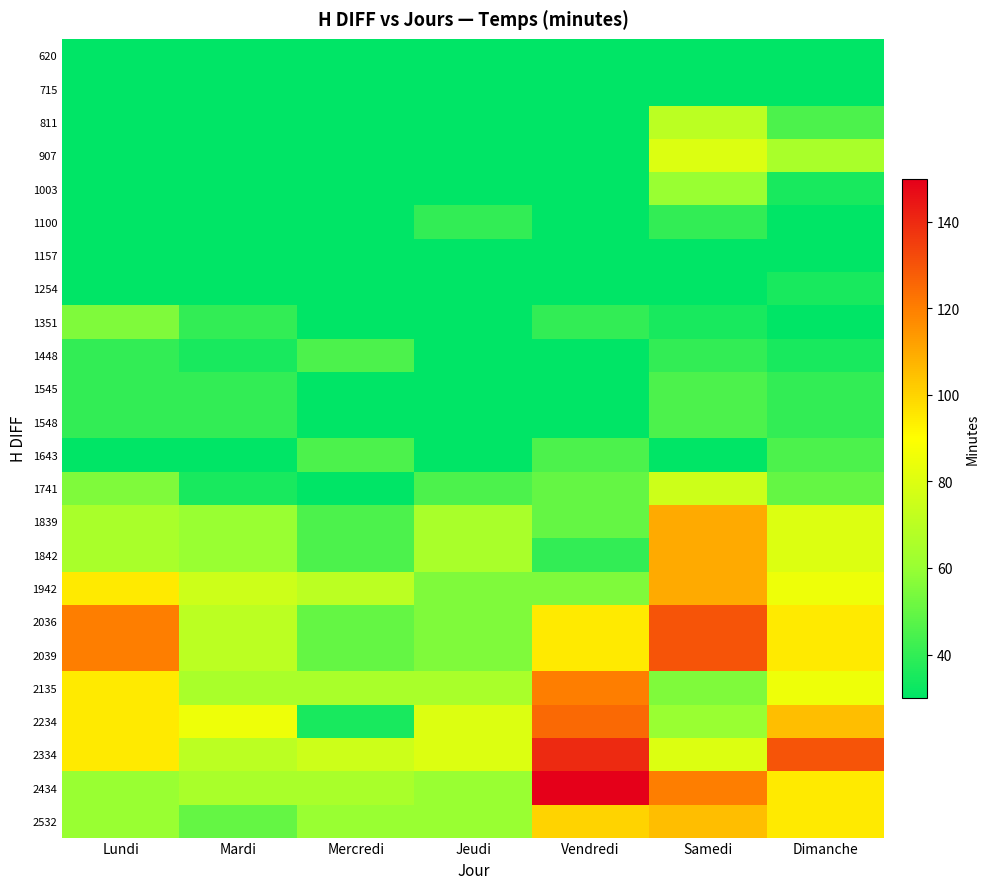

Which has a higher value, Mercredi or Jeudi?

Mercredi